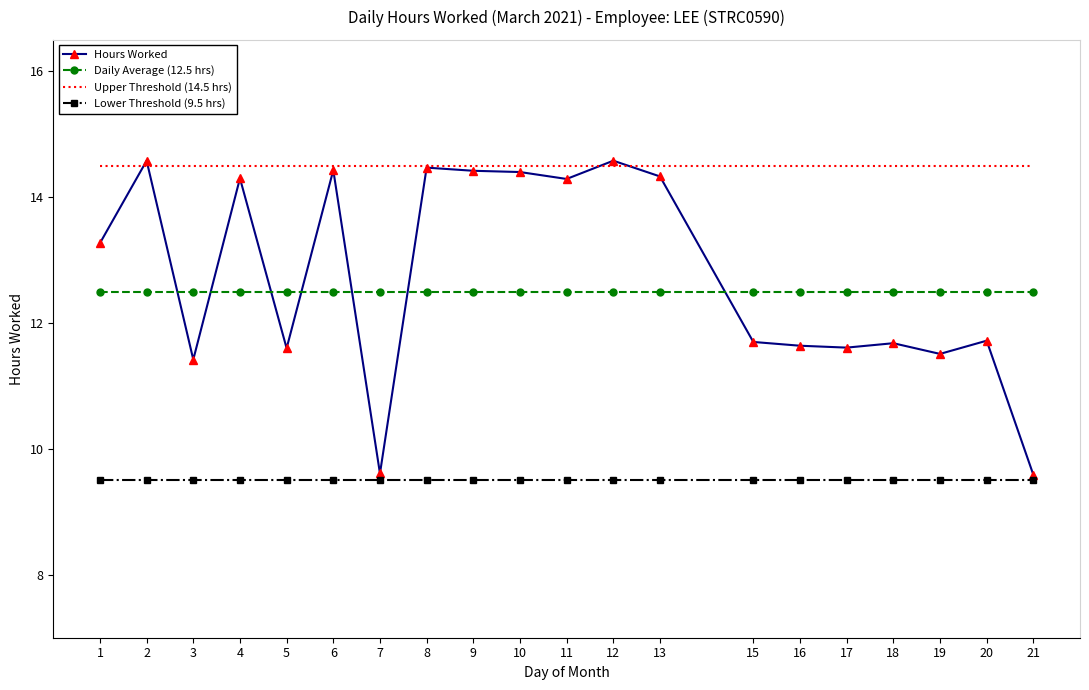

What is the average value of the Lower Threshold (9.5 hrs) series?

9.5